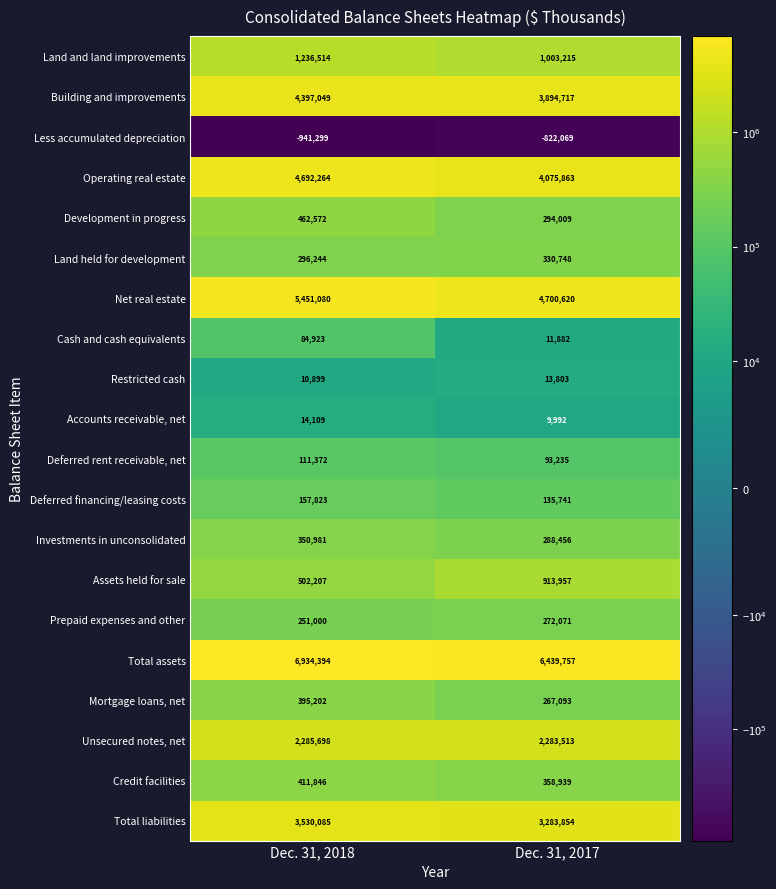

What is the difference between the maximum and minimum values in the Deferred financing/leasing costs series?

22082